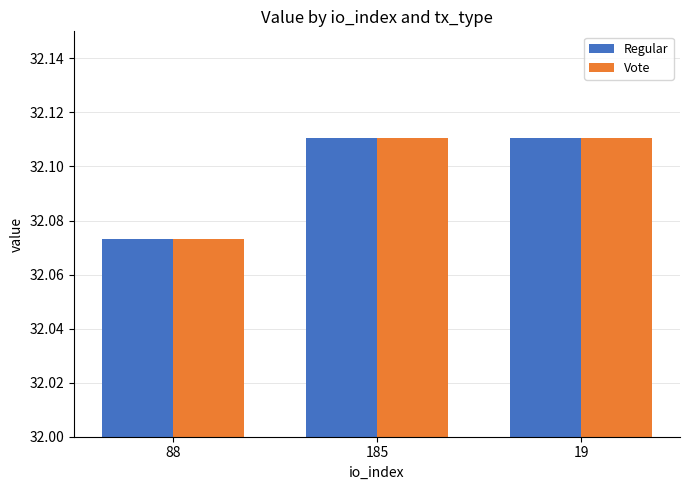

Where is Vote nearest to the value 32?

88